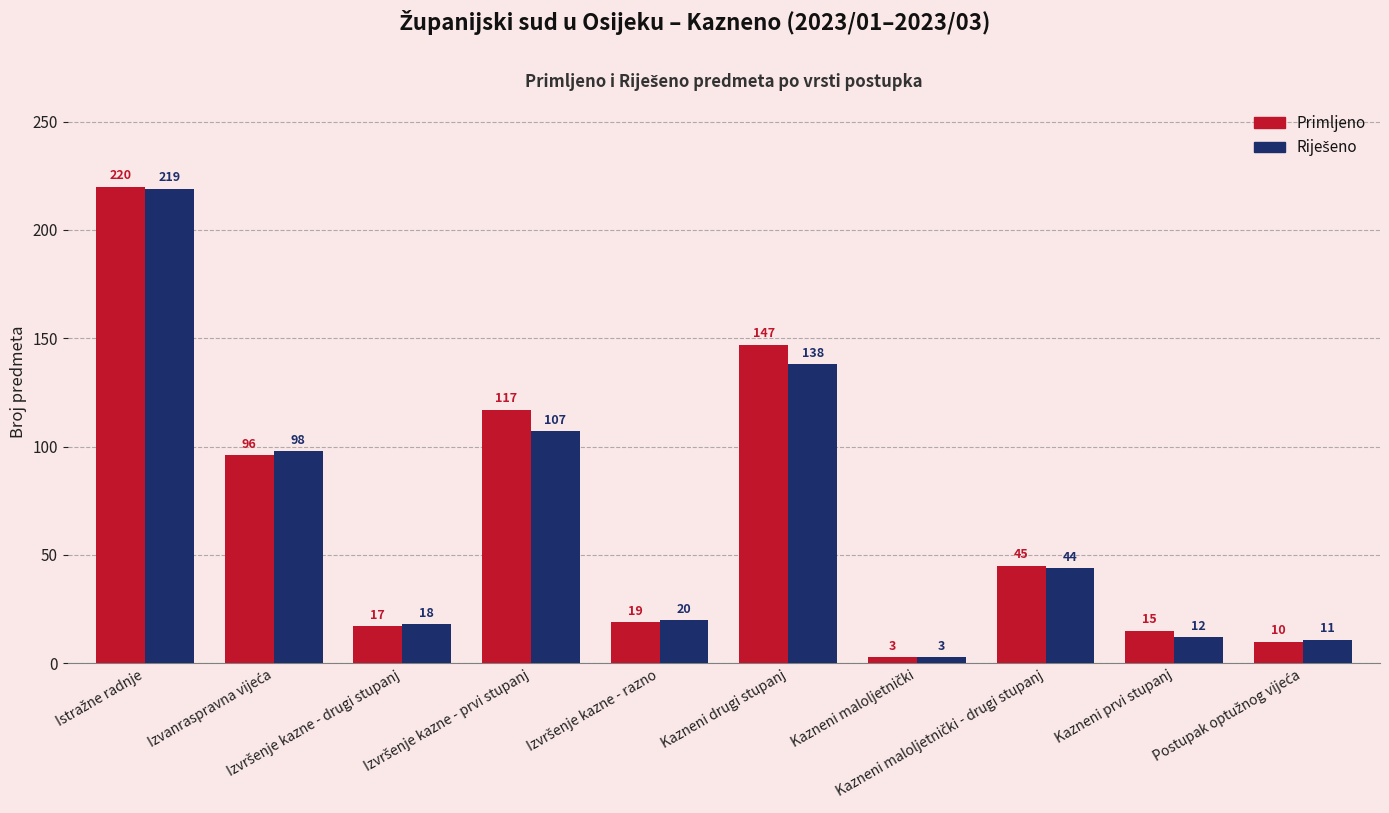

Which series has the largest range (max minus min)?

Primljeno